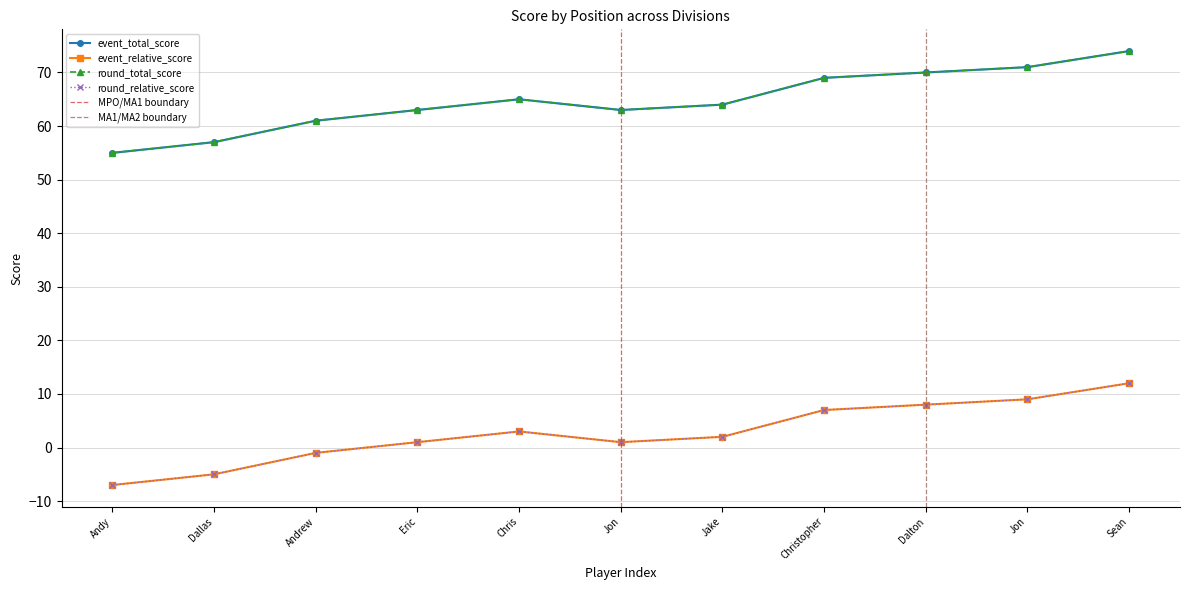

How many interior local peaks does the event_relative_score series have?

1